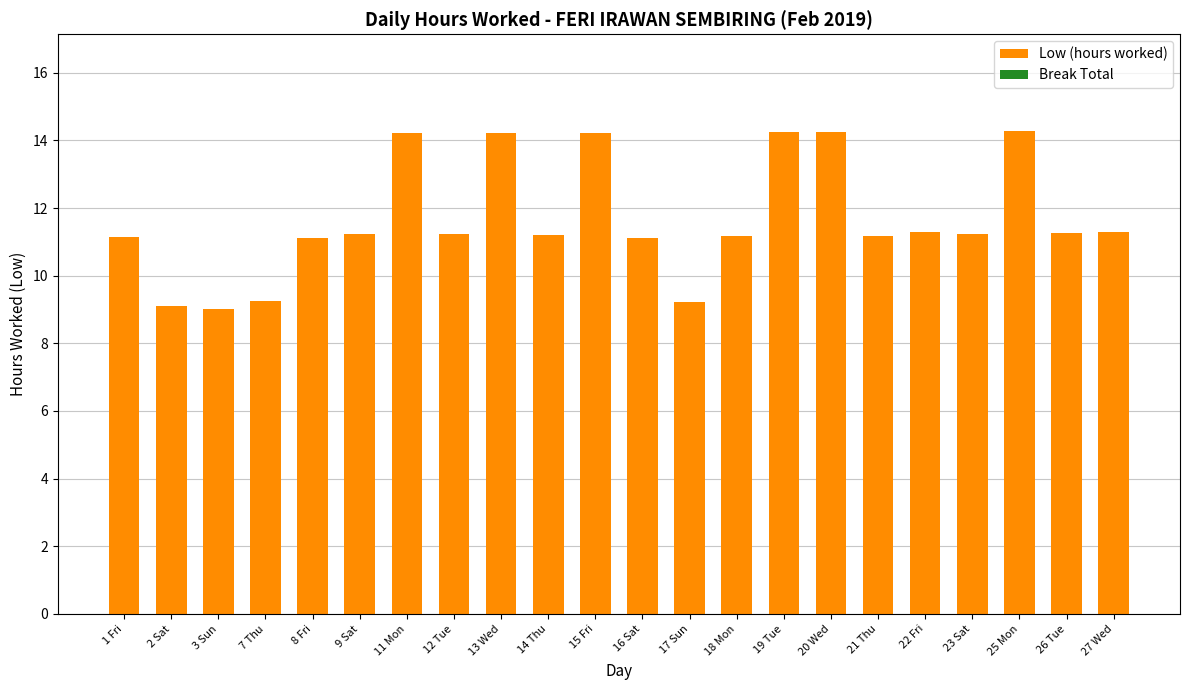

What is the greatest value displayed?

14.3